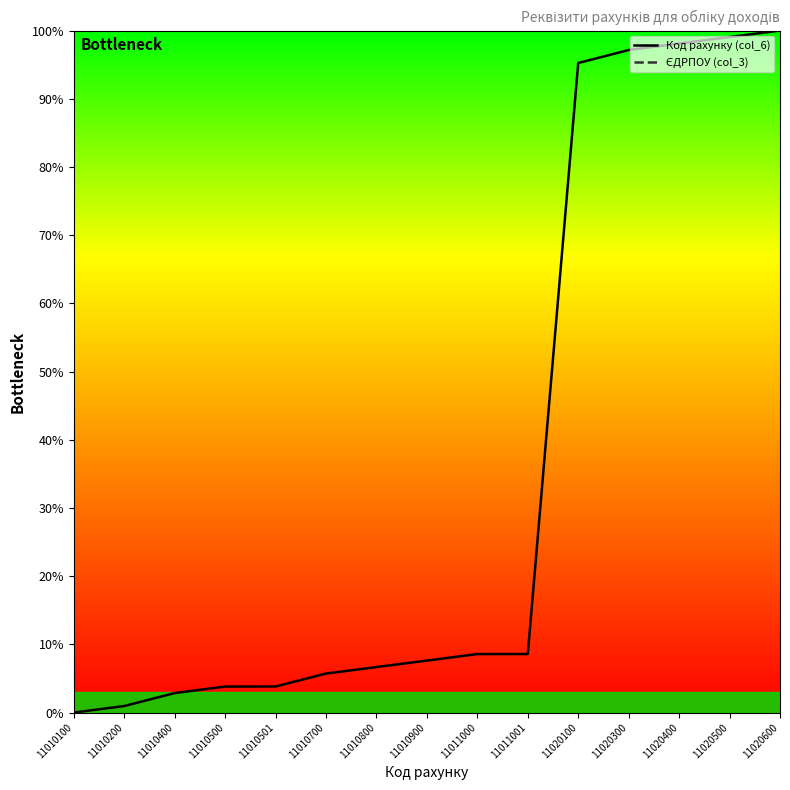

The ЄДРПОУ (col_3) series shows nan at 11010501. True or false?

False